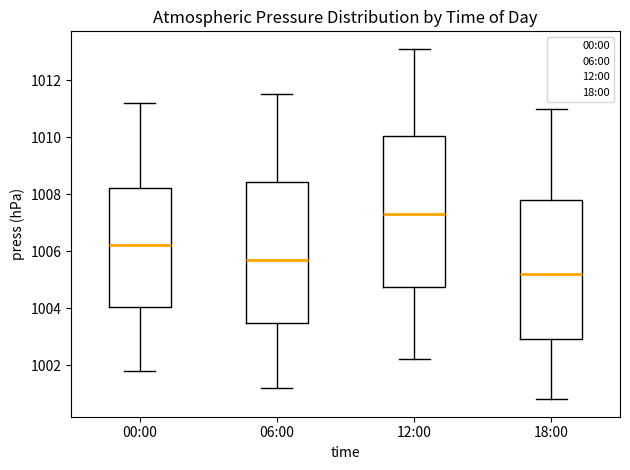

Comparing the boxes themselves (not the whiskers), which one is the tallest?

12:00